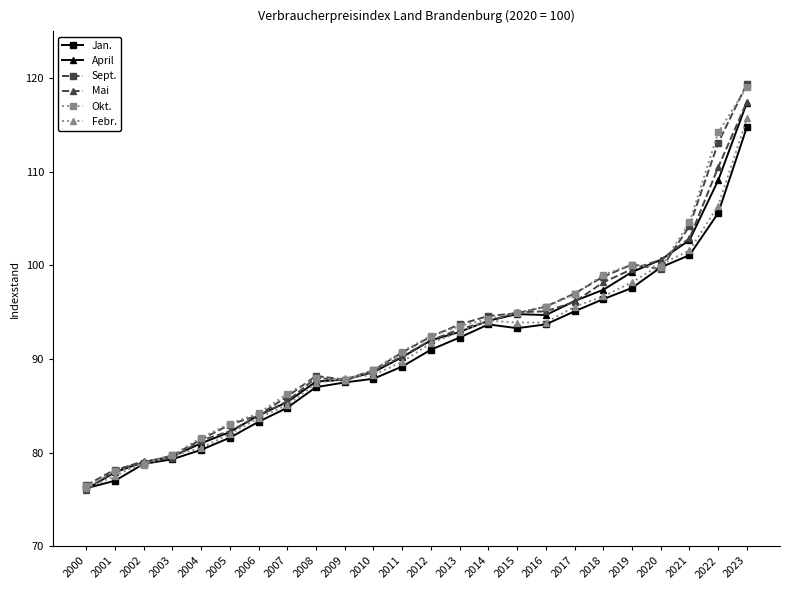

Which series has the largest range (max minus min)?

Sept.